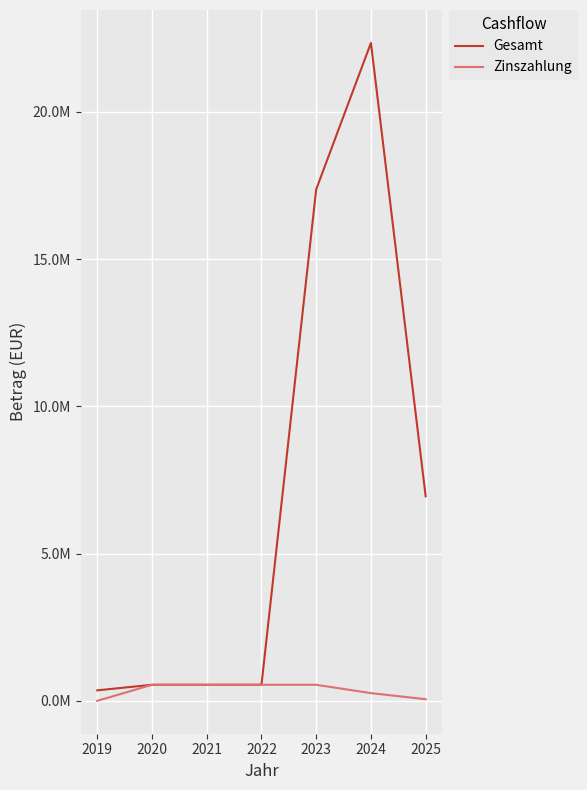

List the series in order of their overall mean, lowest first.

Zinszahlung, Gesamt